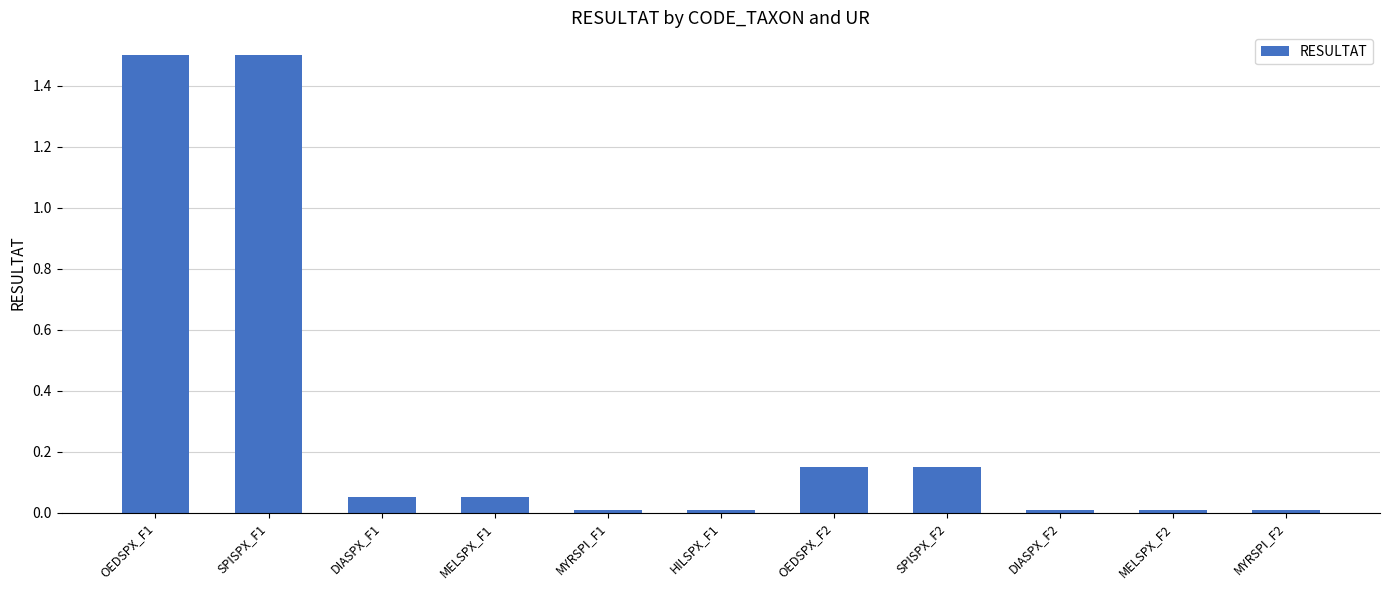

The value at SPISPX_F1 is 1.5. True or false?

True